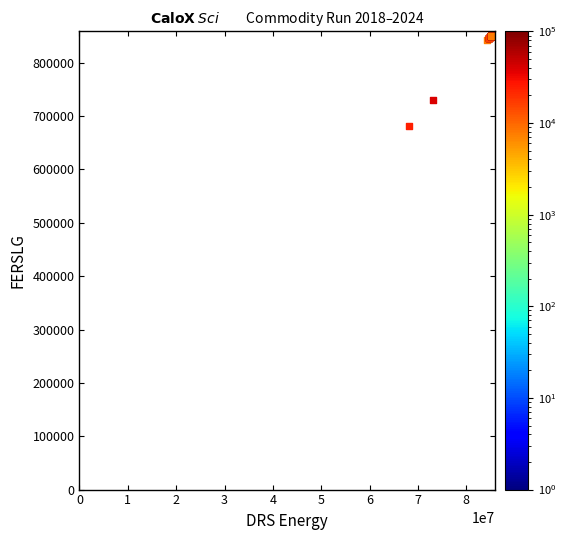

What Y value in the scatter plot is closest to 765645?

730890